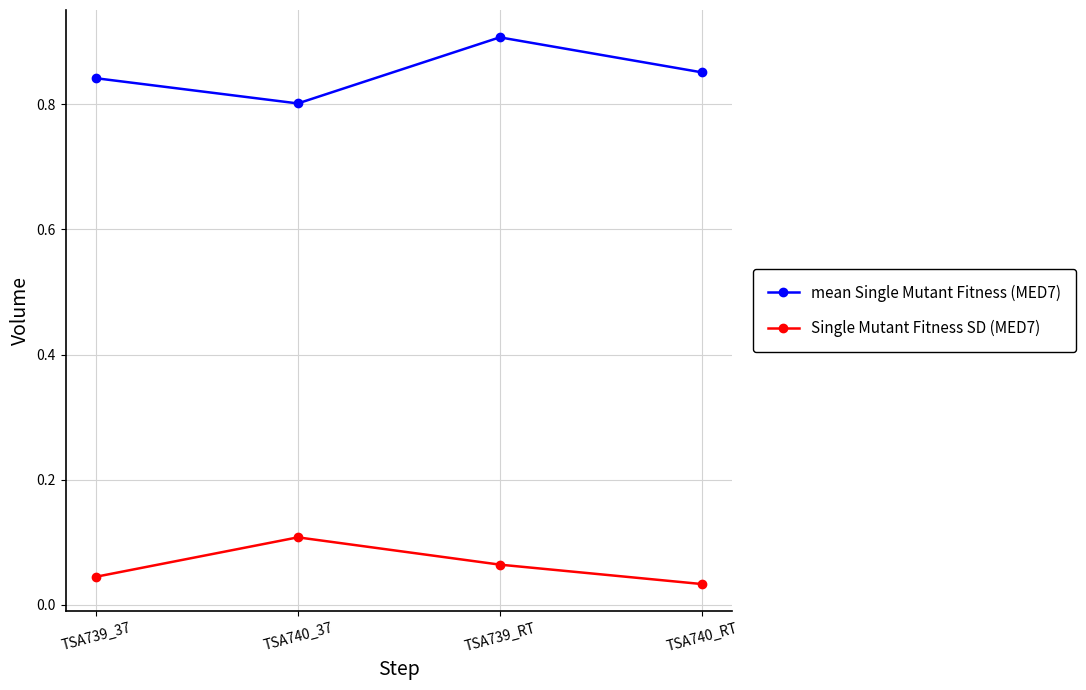

Which category has the highest value across all series?

TSA739_RT